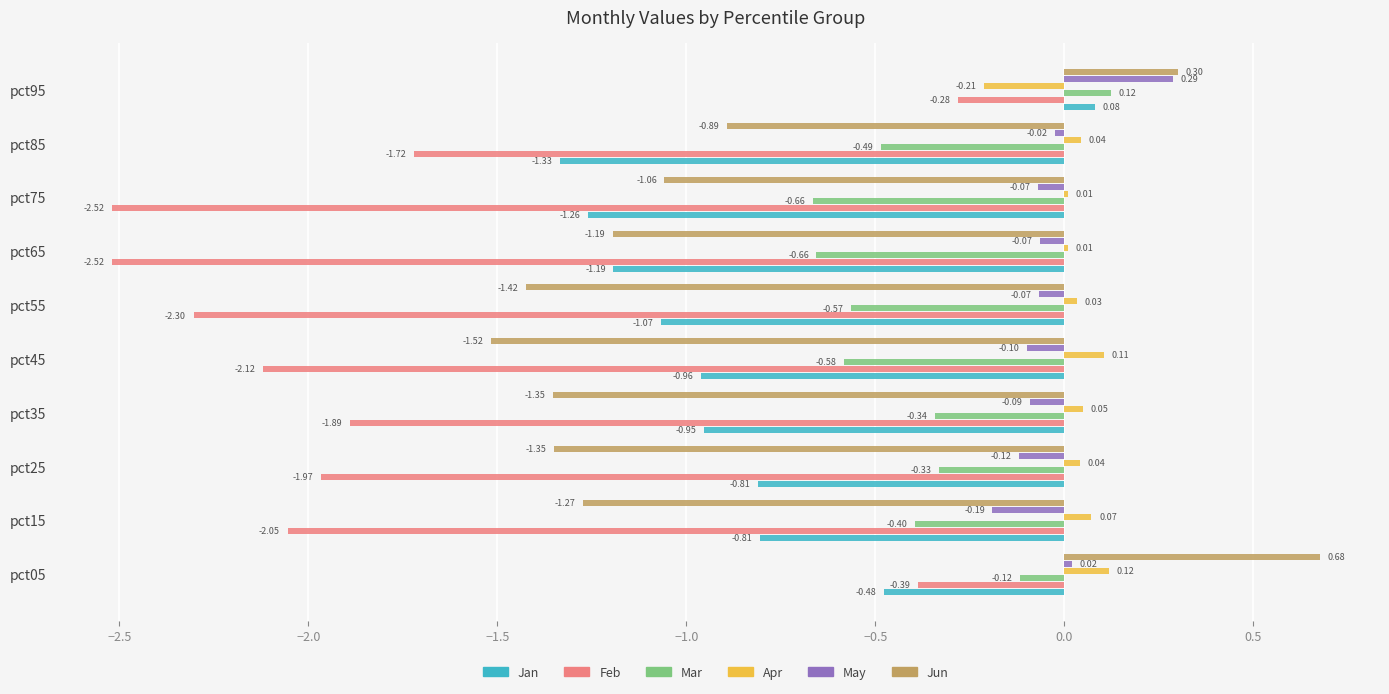

Which series has the largest total across all categories?

Apr